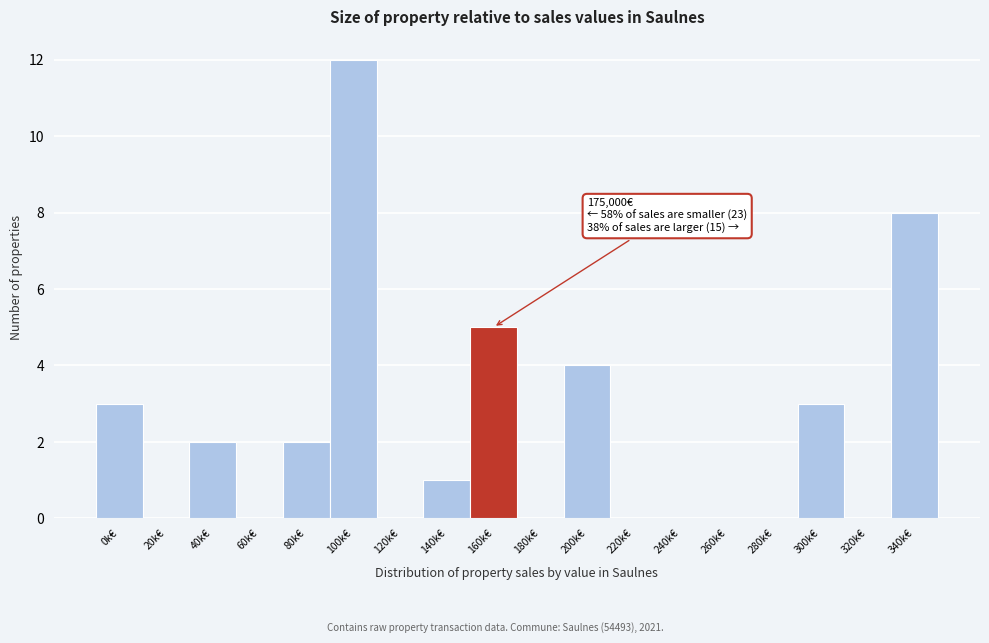

Reading left to right, transcribe all the data shown in this chart.

0k€=3	20k€=0	40k€=2	60k€=0	80k€=2	100k€=12	120k€=0	140k€=1	160k€=5	180k€=0	200k€=4	220k€=0	240k€=0	260k€=0	280k€=0	300k€=3	320k€=0	340k€=8